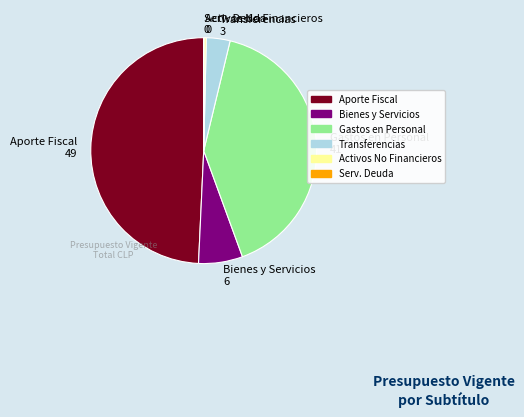

Which has a higher value, Gastos en Personal 41 or Activos No Financieros 0?

Gastos en Personal 41